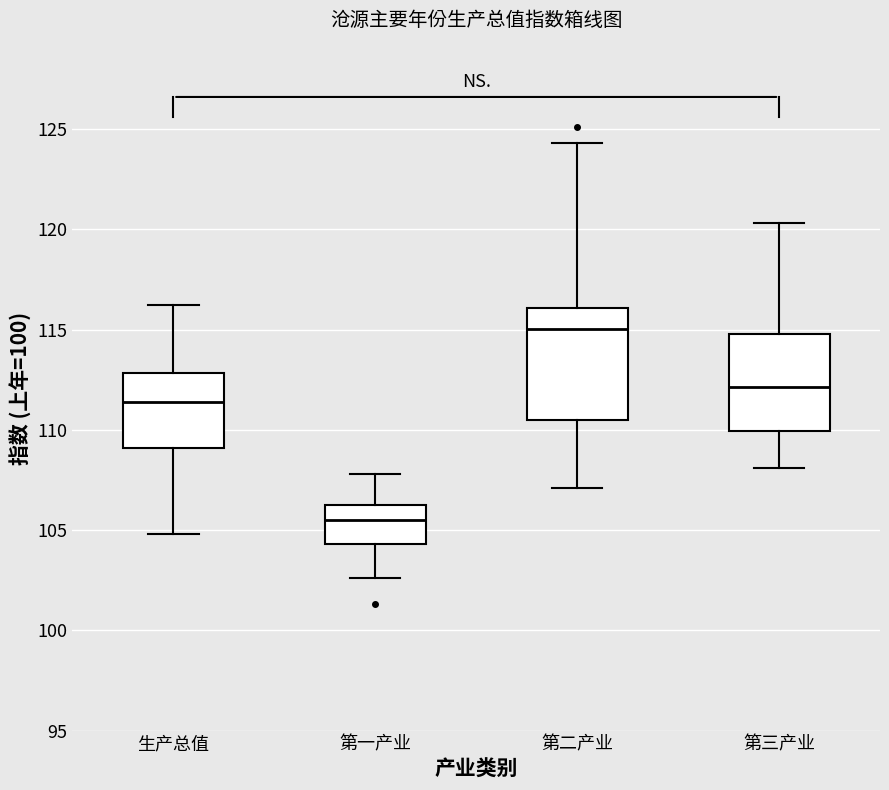

Which box's median line is the lowest?

第一产业